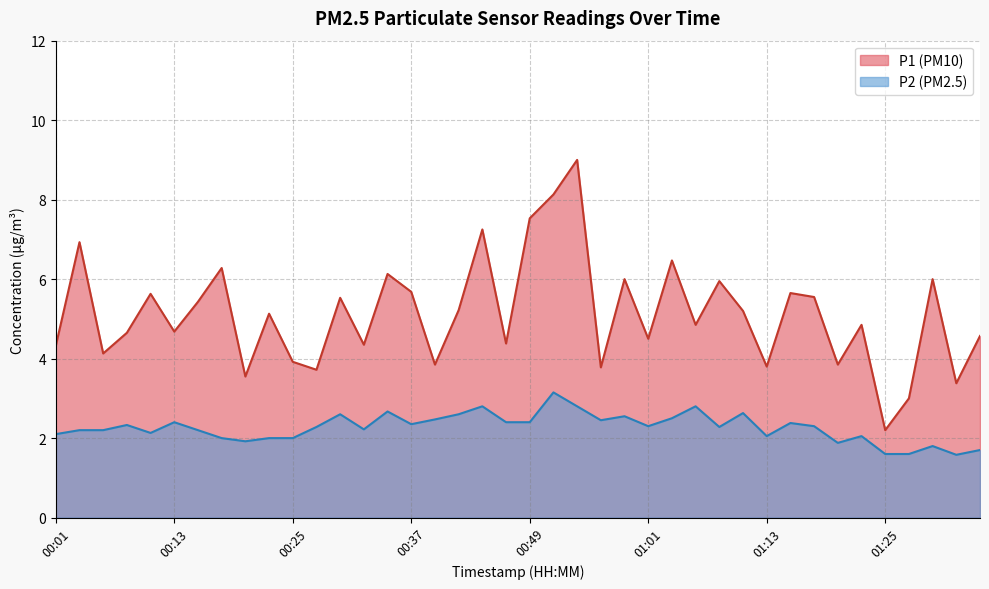

What is the value of the P2 point at the 15th from the left?

2.7